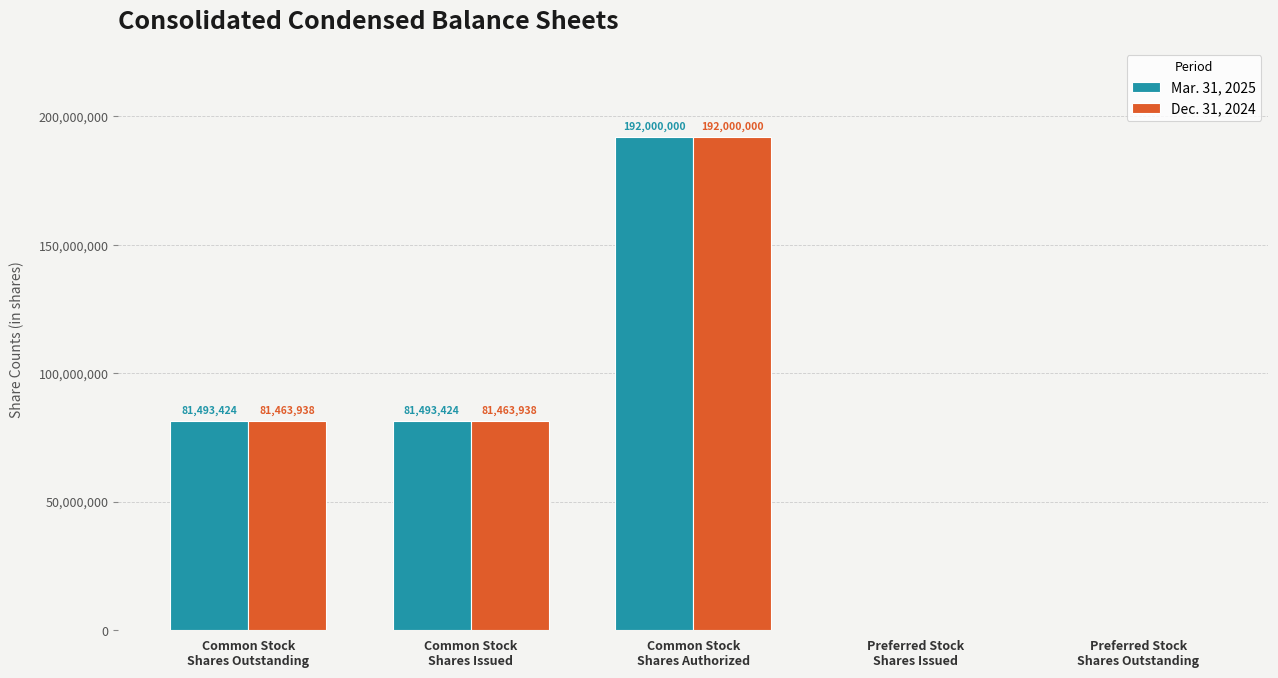

How many series are shown in this chart?

2